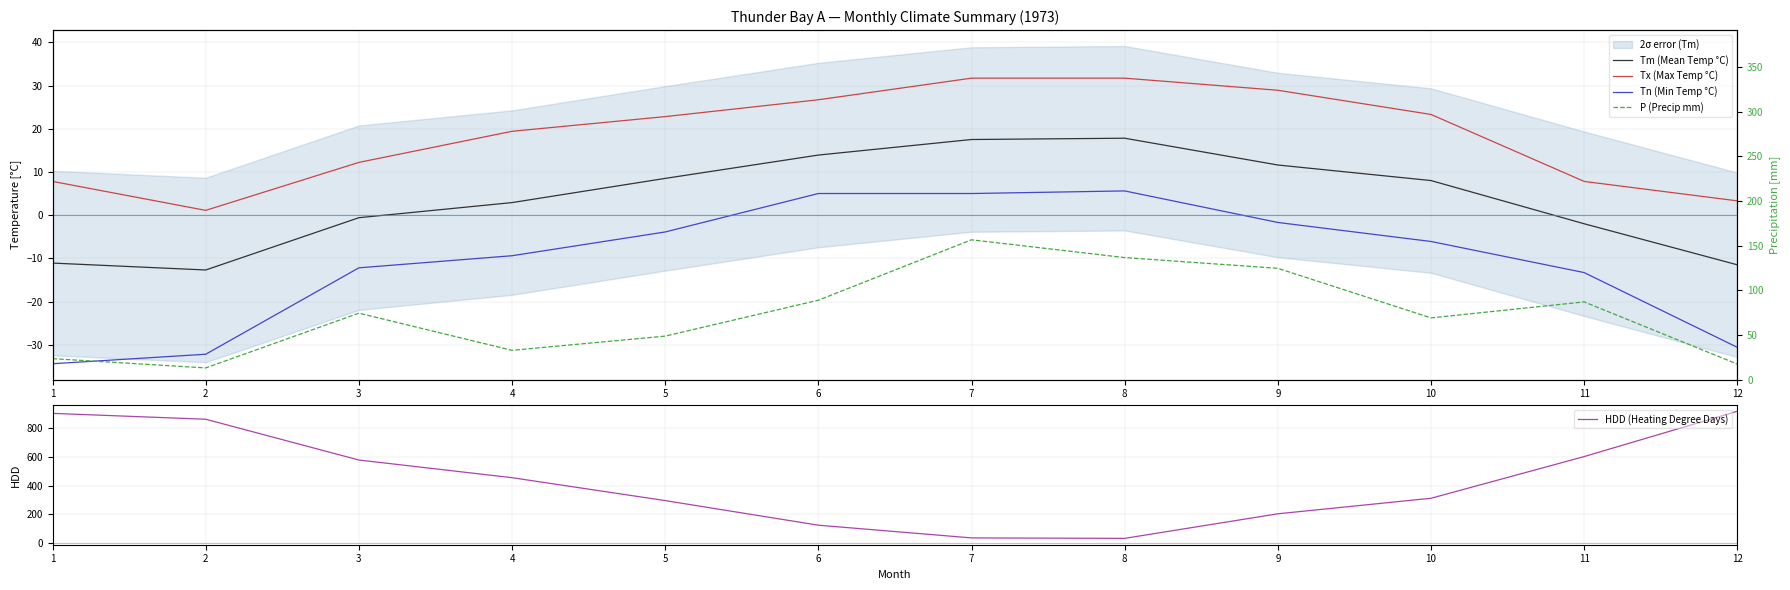

True or false: Tm (Mean Temp °C) and HDD (Heating Degree Days) cross at least once.

False